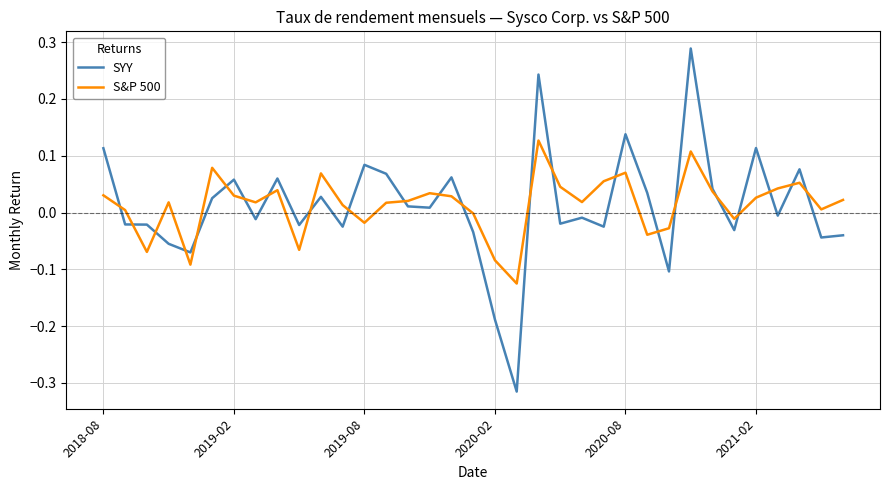

Which series has the widest spread of values?

SYY